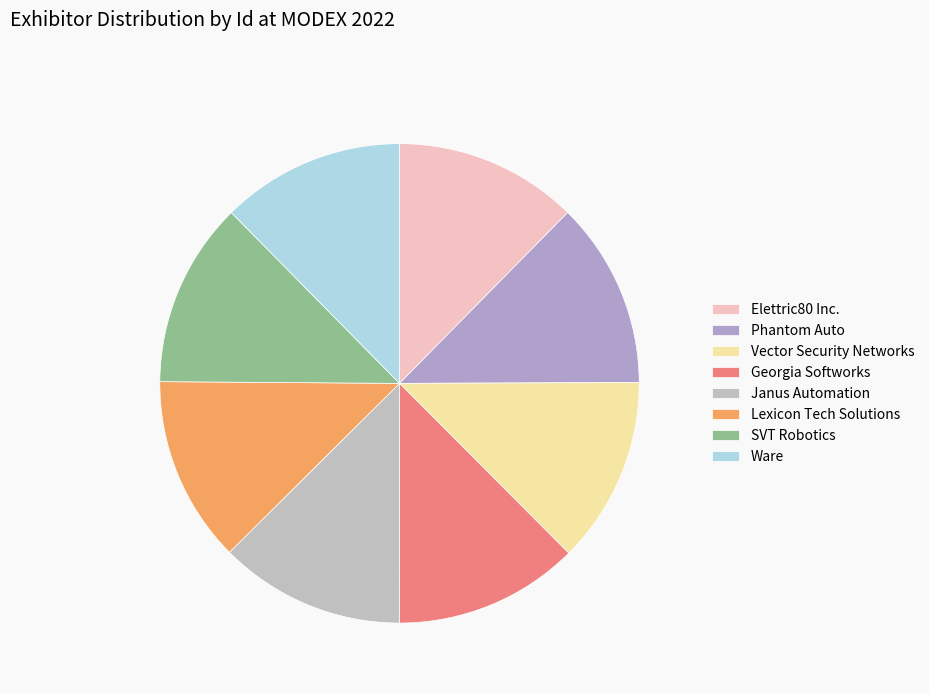

What is the largest slice in the pie chart?

Vector Security Networks